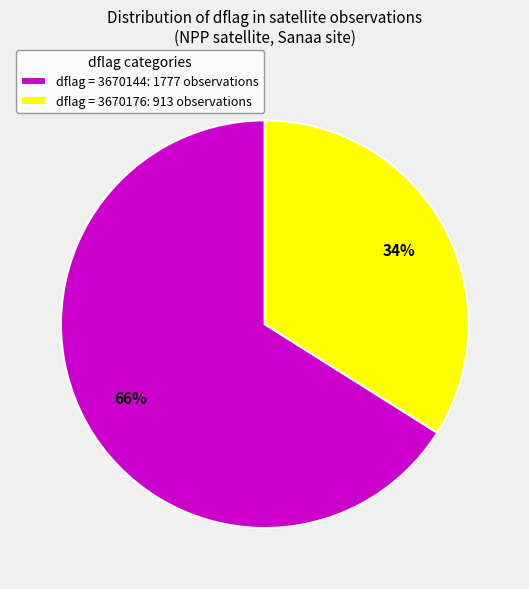

To the nearest percent, what is the average slice percentage?

50%